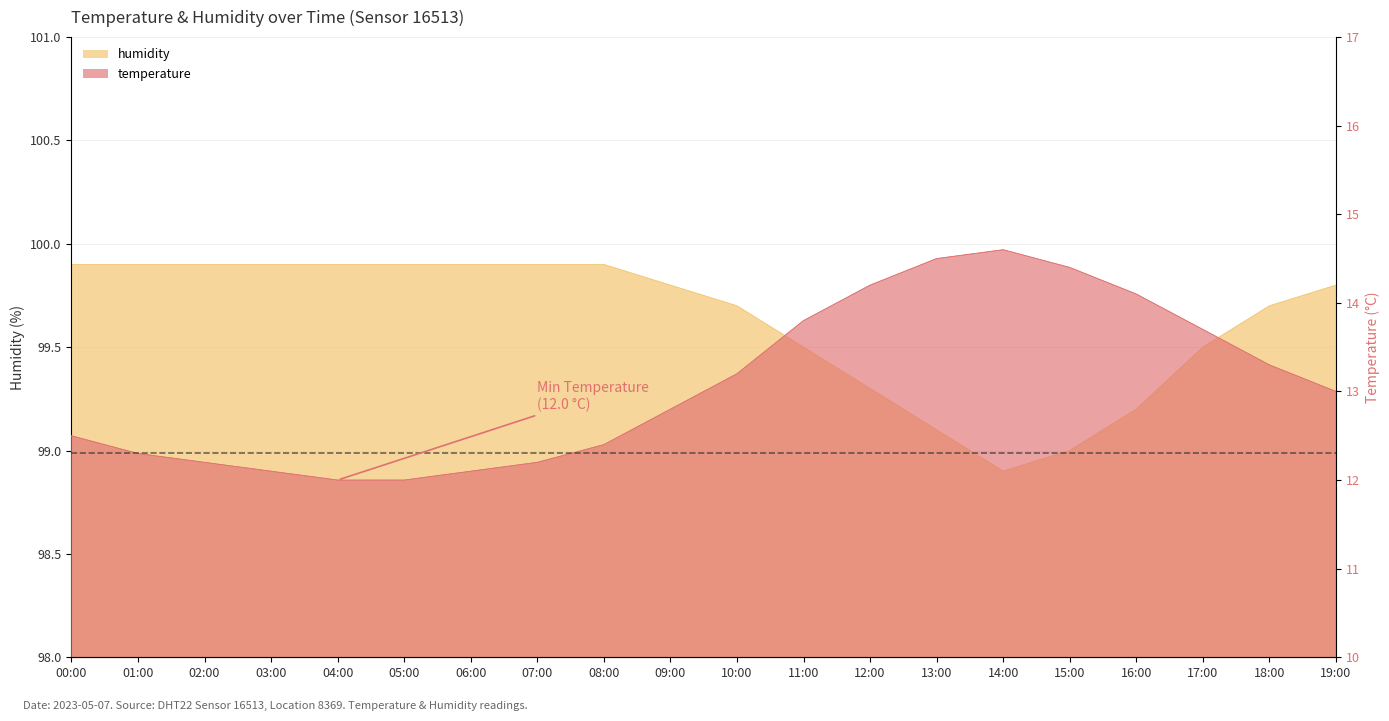

Is the value of humidity at 00:00 greater than the value of temperature at 05:00?

Yes